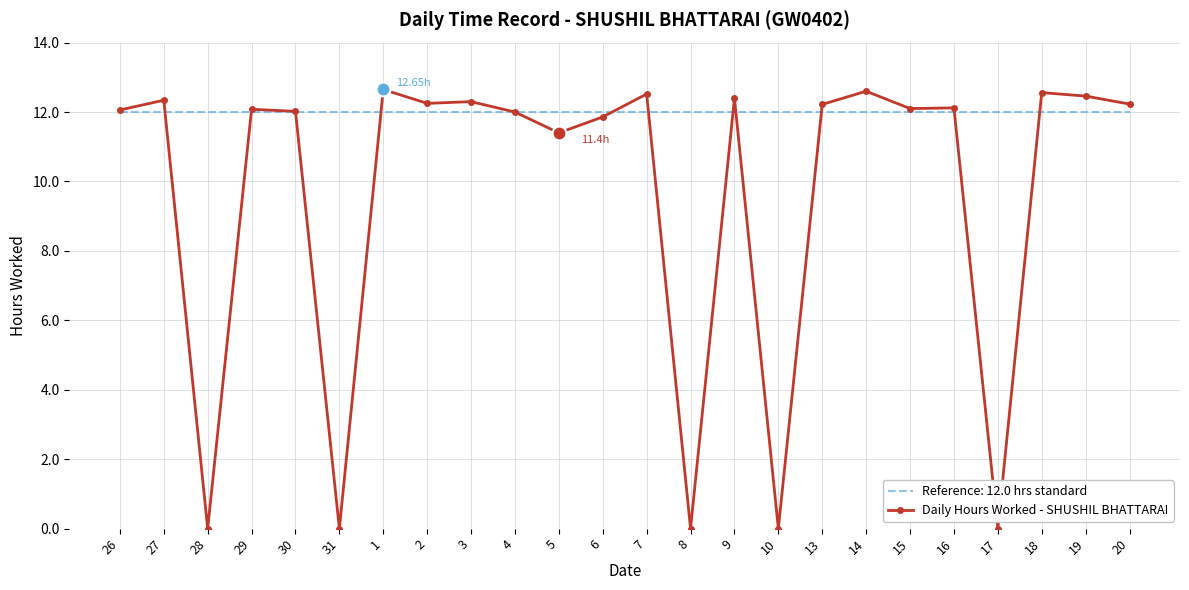

Is the value of Daily Hours Worked - SHUSHIL BHATTARAI at 18 greater than the value of Reference: 12.0 hrs standard at 28?

Yes